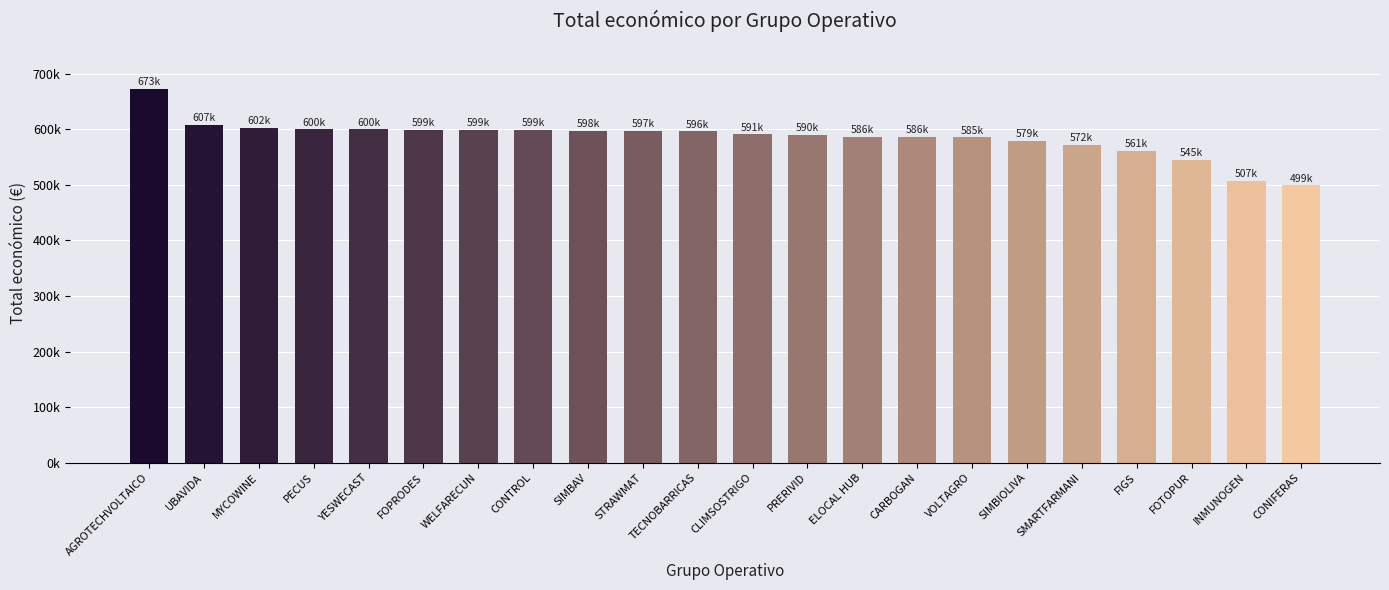

Between CARBOGAN and FOPRODES, which is larger?

FOPRODES